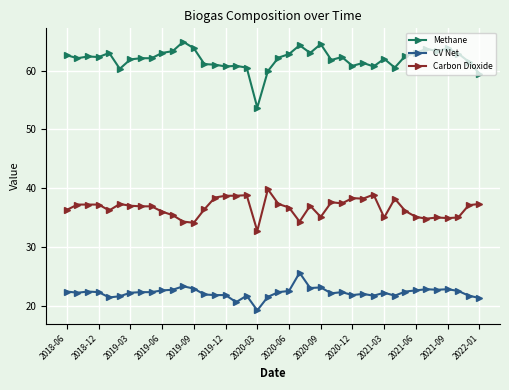

Rank the series by their average value, from lowest to highest.

CV Net, Carbon Dioxide, Methane